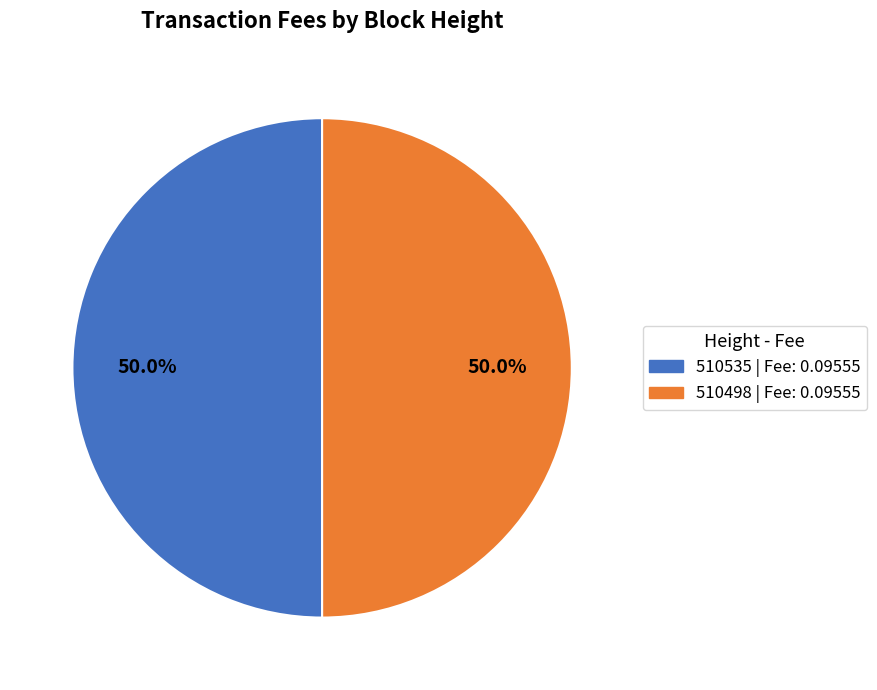

To the nearest percent, what is the combined percentage of 510498 and 510535?

100%